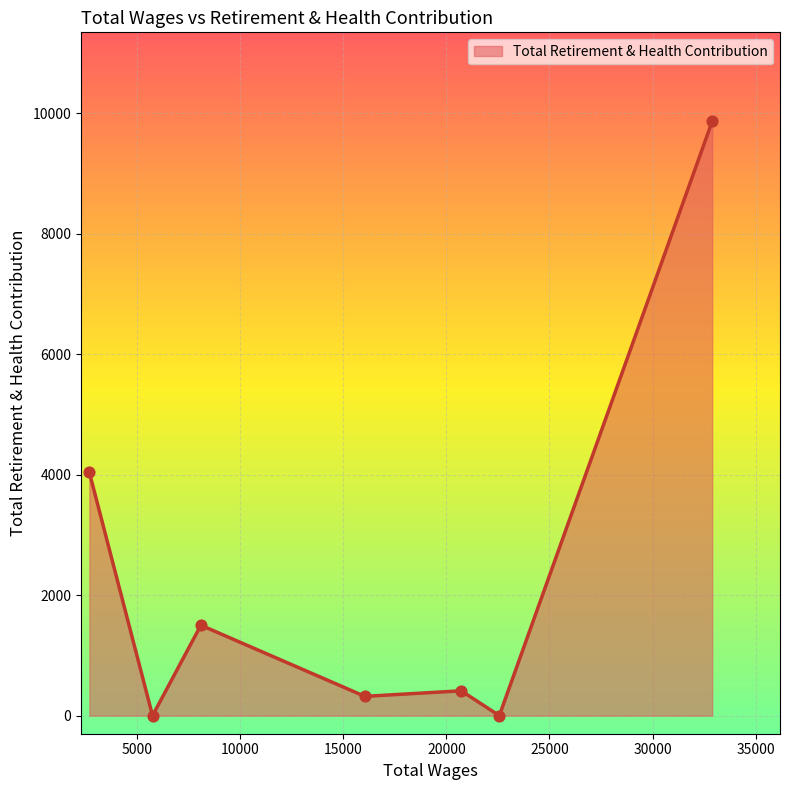

What is the difference between the second highest and second lowest values?

4035